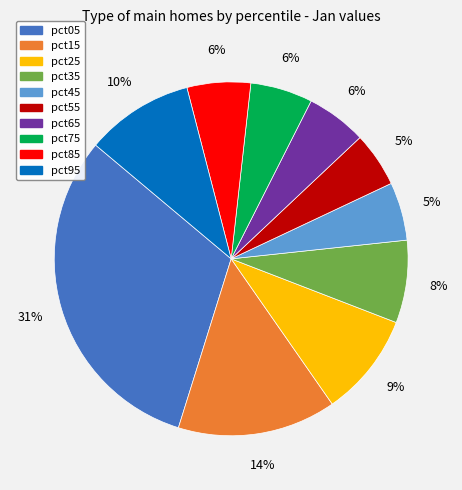

Is there any slice that represents more than half of the pie?

No